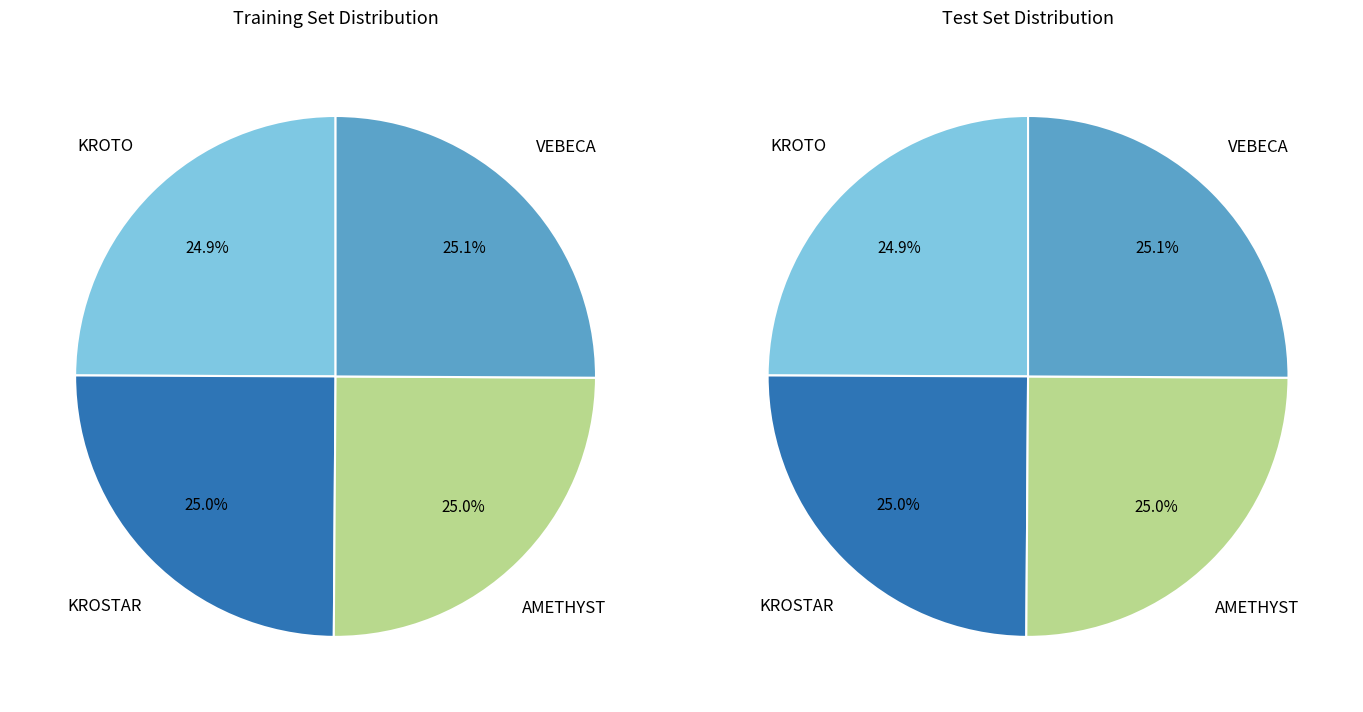

What percentage is the KROTO slice, to the nearest percent?

25%